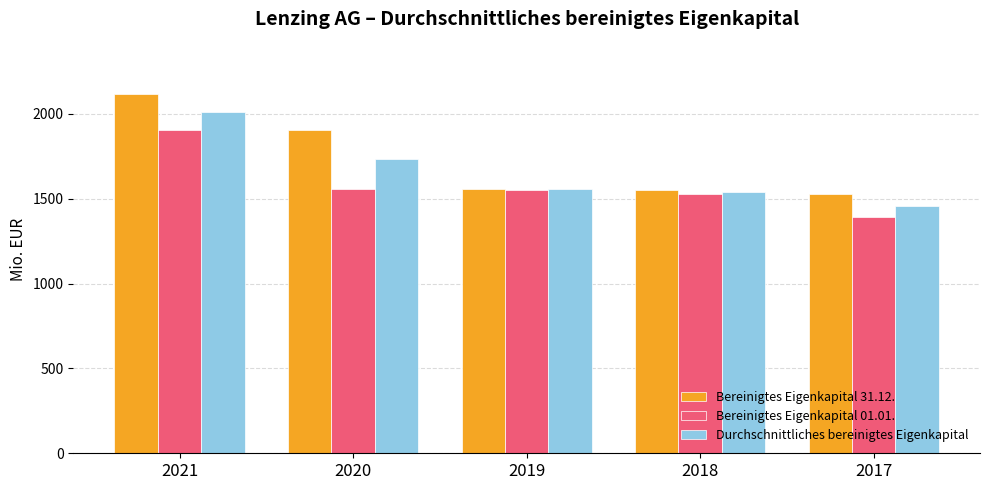

Rank the series by their average value, from highest to lowest.

Bereinigtes Eigenkapital 31.12., Durchschnittliches bereinigtes Eigenkapital, Bereinigtes Eigenkapital 01.01.